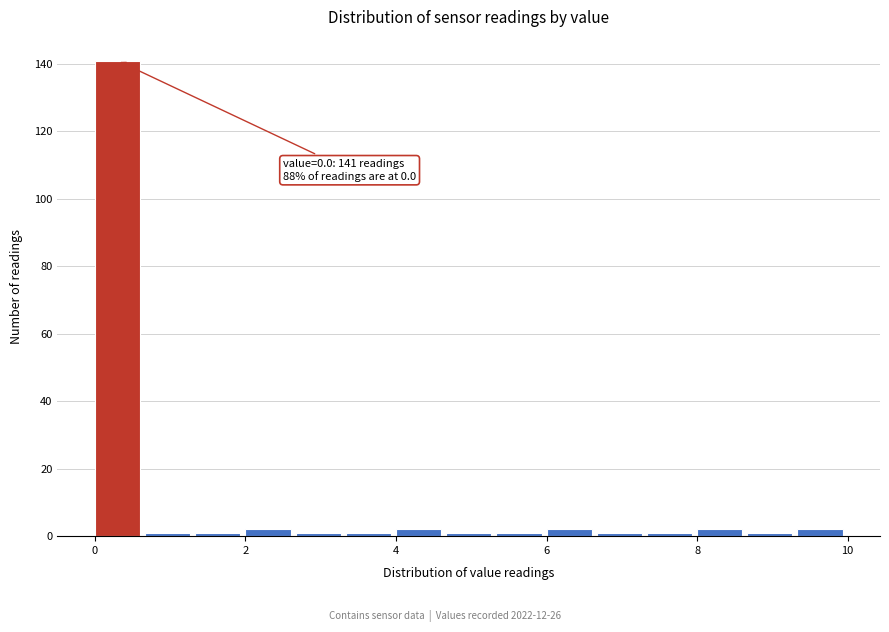

Read against the x-axis, roughly where is the centre of the tallest bar?

0.4